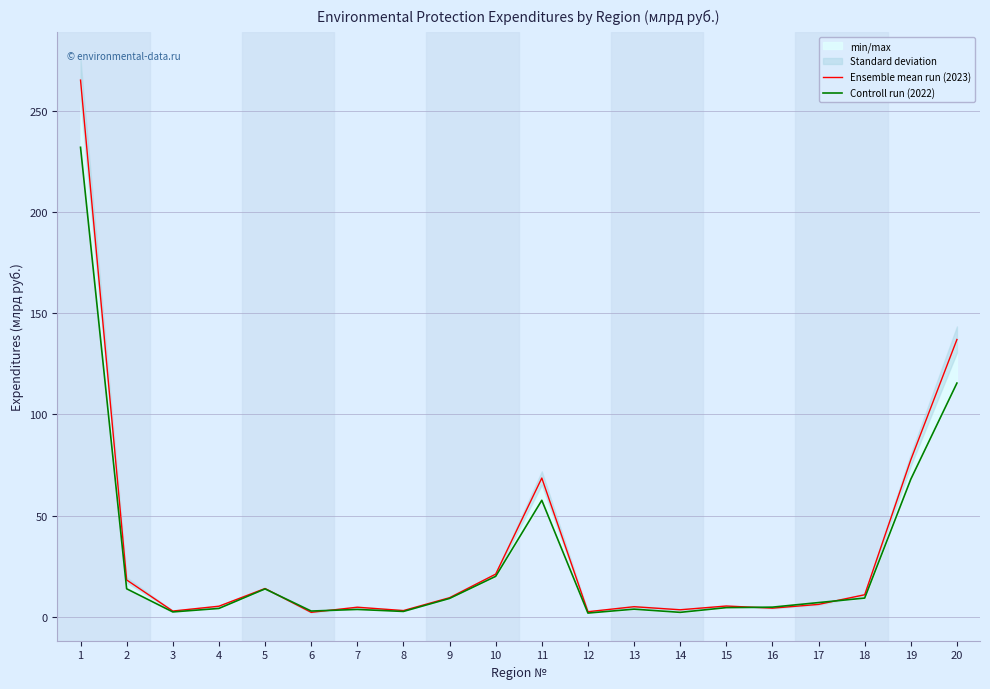

What is the greatest value displayed?

265.0